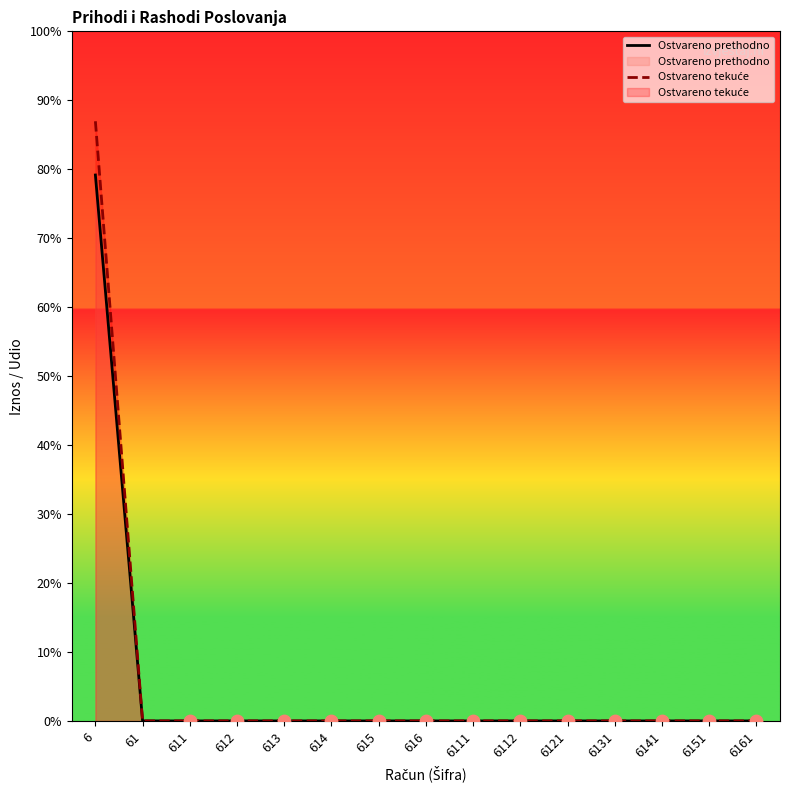

Which series contains the lowest Y value?

Ostvareno prethodno